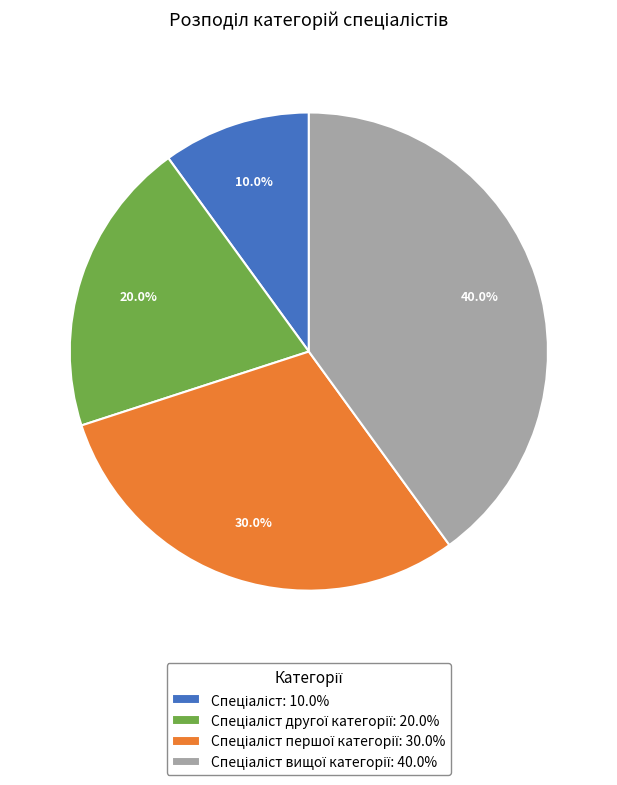

Is there any slice that represents more than half of the pie?

No